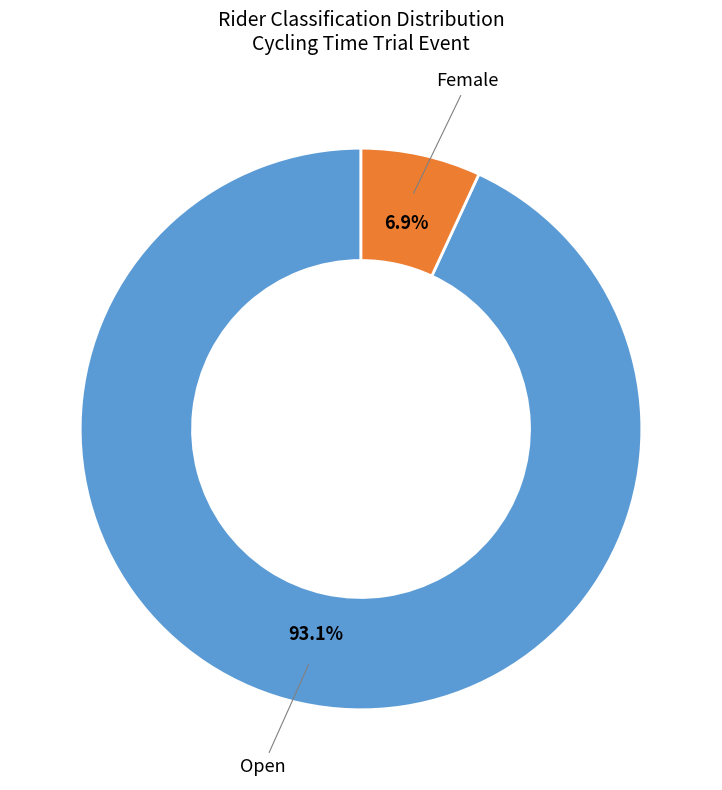

Is there any slice that represents more than half of the pie?

Yes